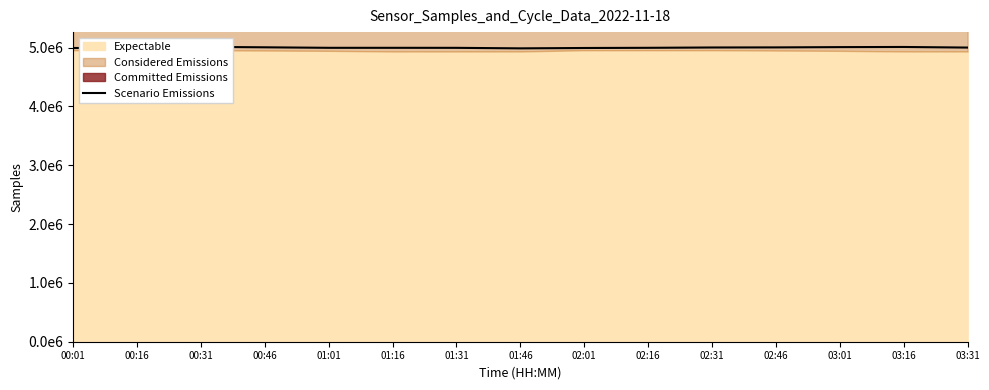

Reading left to right, transcribe all the data shown in this chart.

00:01=4993381	00:16=4993252	00:31=5012789	00:46=5005093	01:01=4996461	01:16=4996464	01:31=4995975	01:46=4987246	02:01=4993381	02:16=4996455	02:31=5002004	02:46=5003543	03:01=5008291	03:16=5010718	03:31=5000624